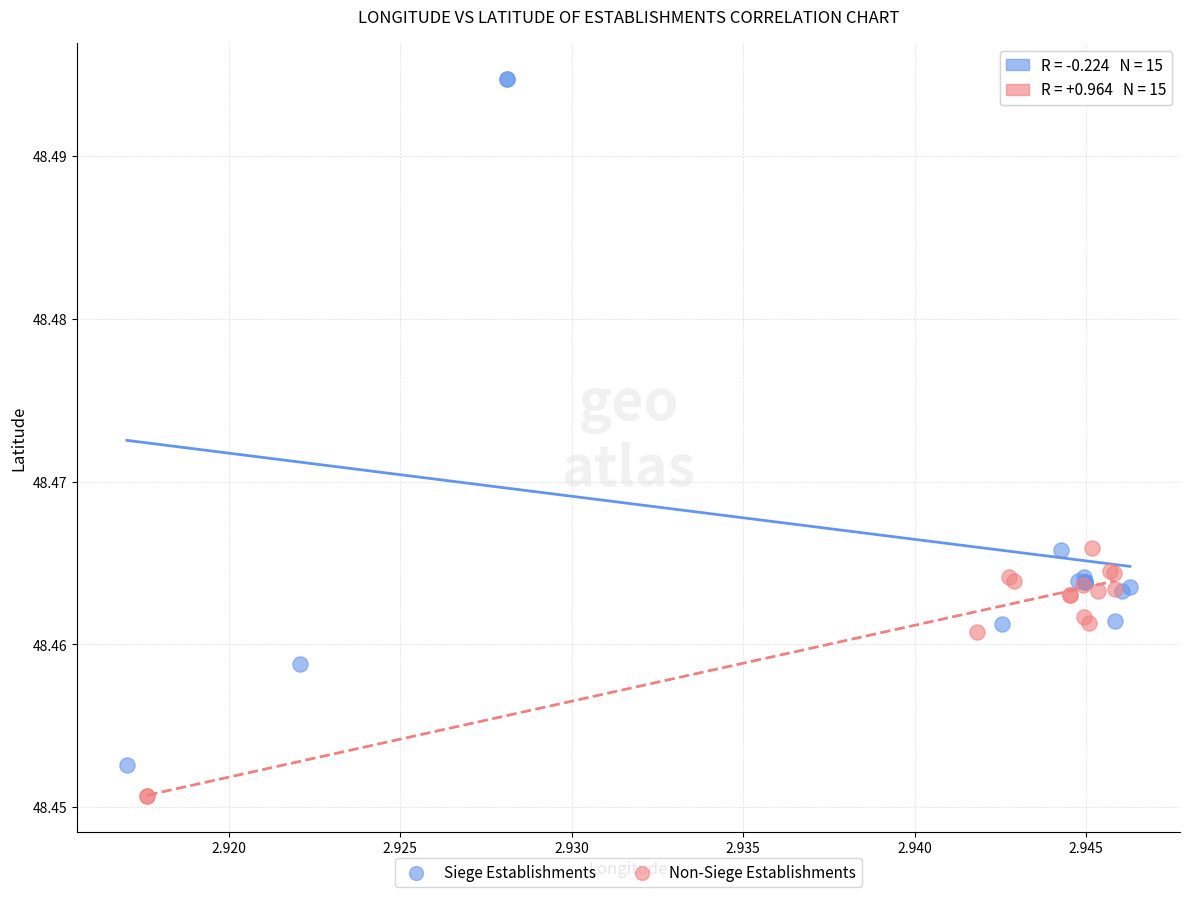

Which series has the largest Y range (max minus min)?

Siege Establishments